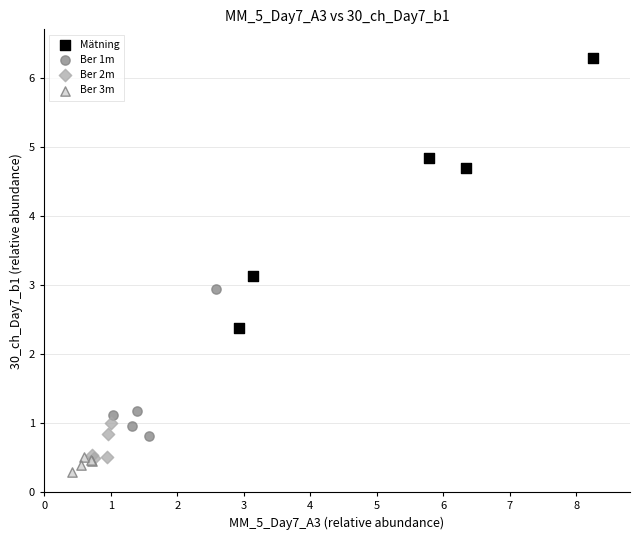

Which series has the widest spread of Y values?

Mätning